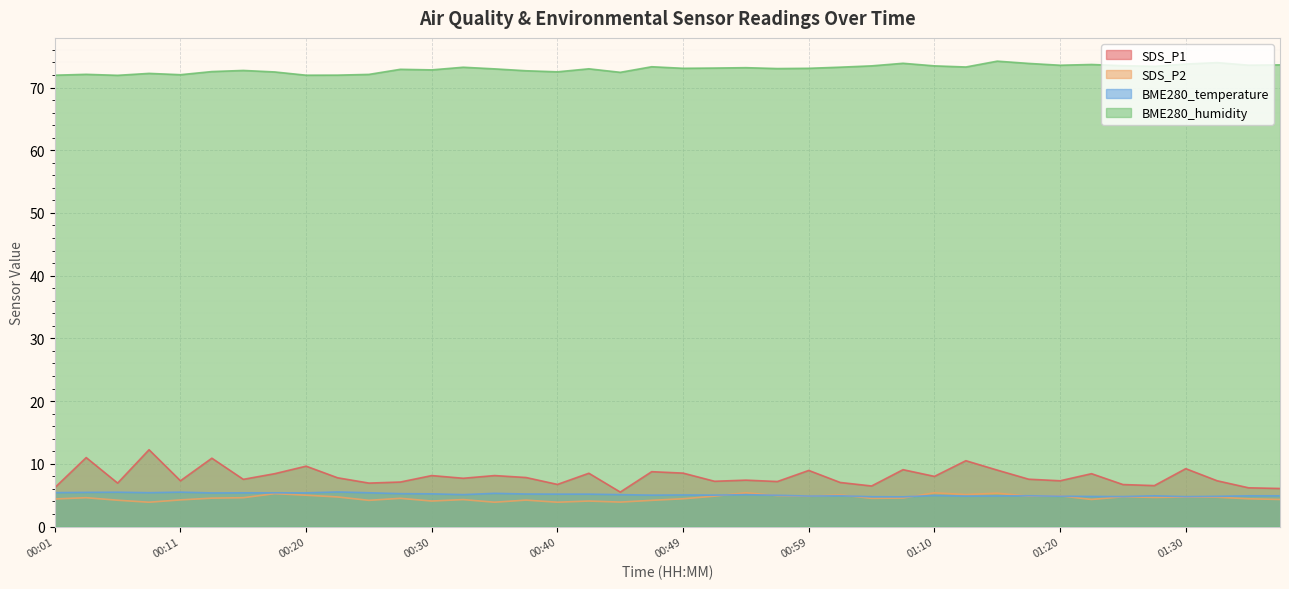

True or false: BME280_temperature and BME280_humidity intersect in this chart.

False